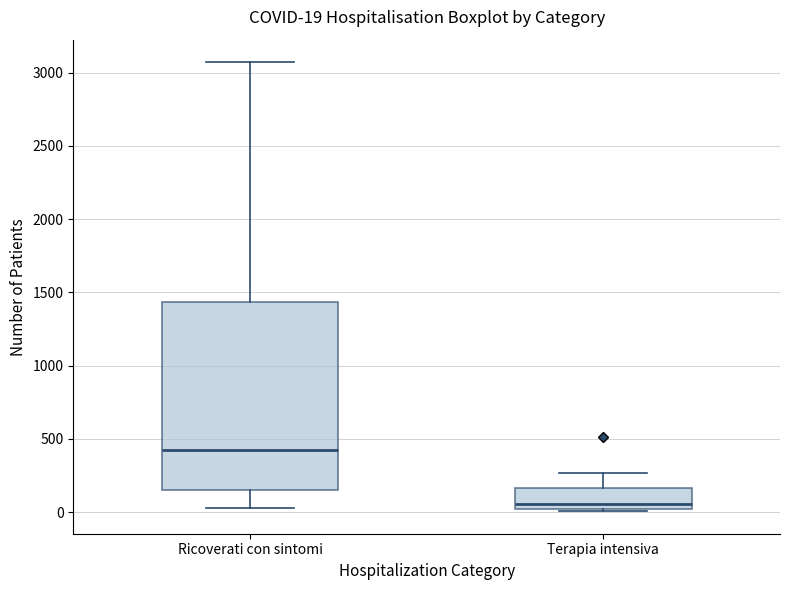

Which box has the highest median line?

Ricoverati con sintomi